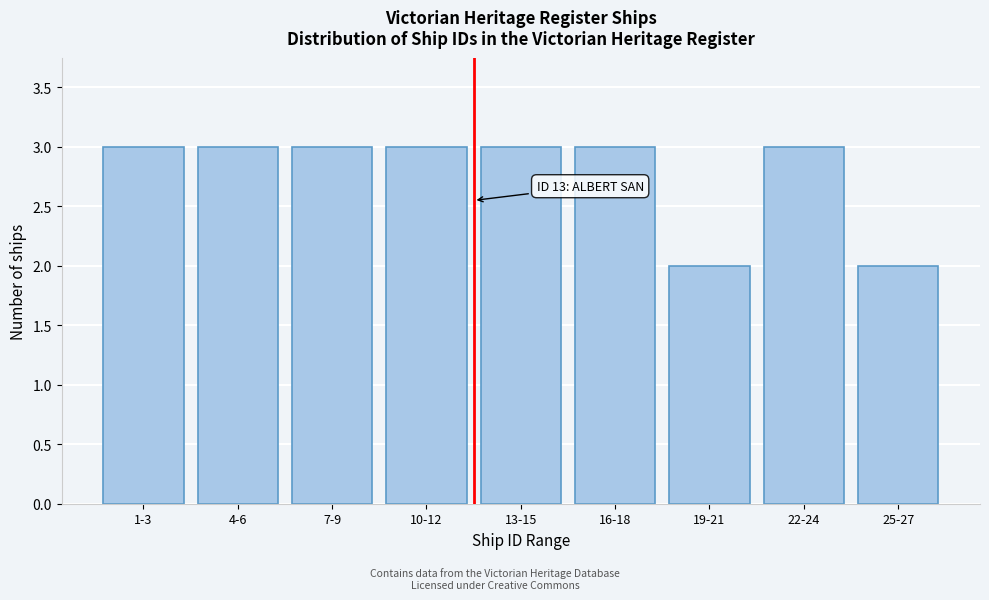

Reading left to right, list all the values displayed in this chart.

1-3=3	4-6=3	7-9=3	10-12=3	13-15=3	16-18=3	19-21=2	22-24=3	25-27=2